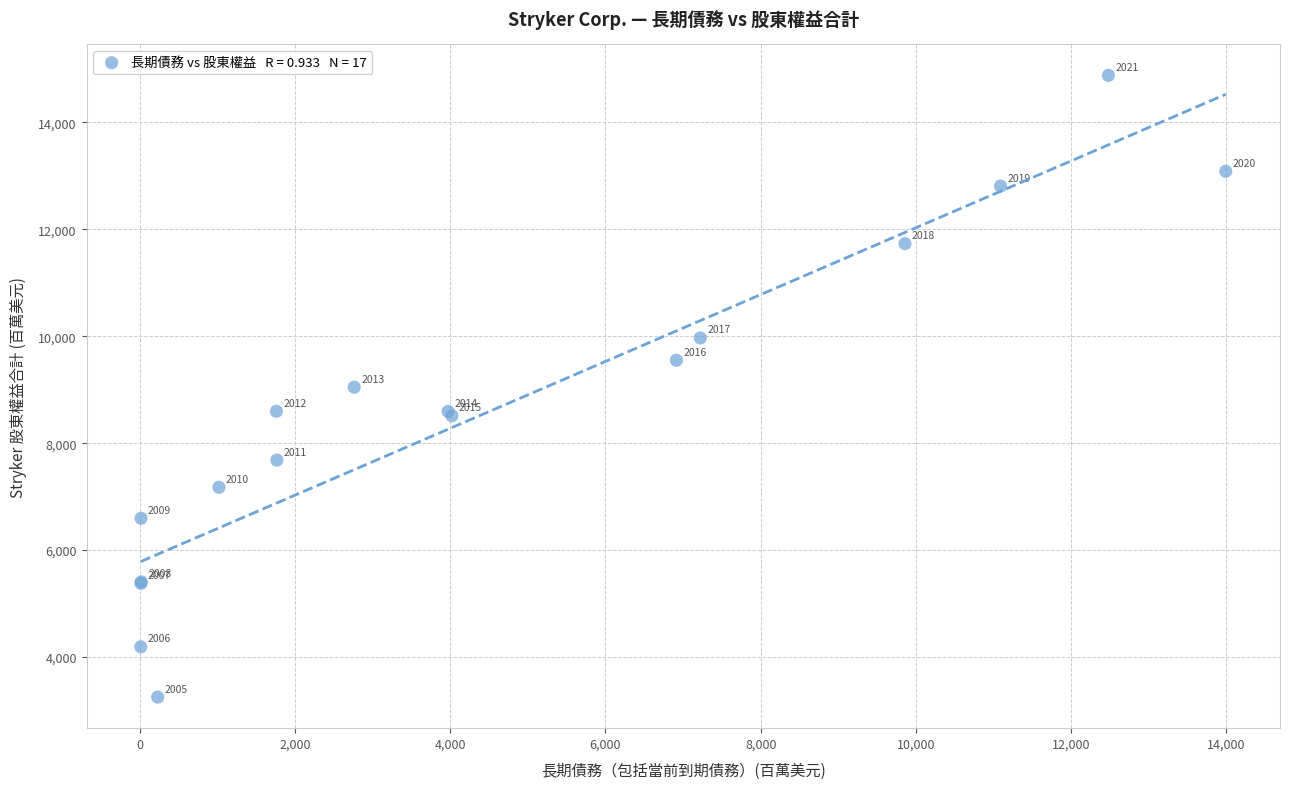

What Y value in the scatter plot is closest to 9064?

9047